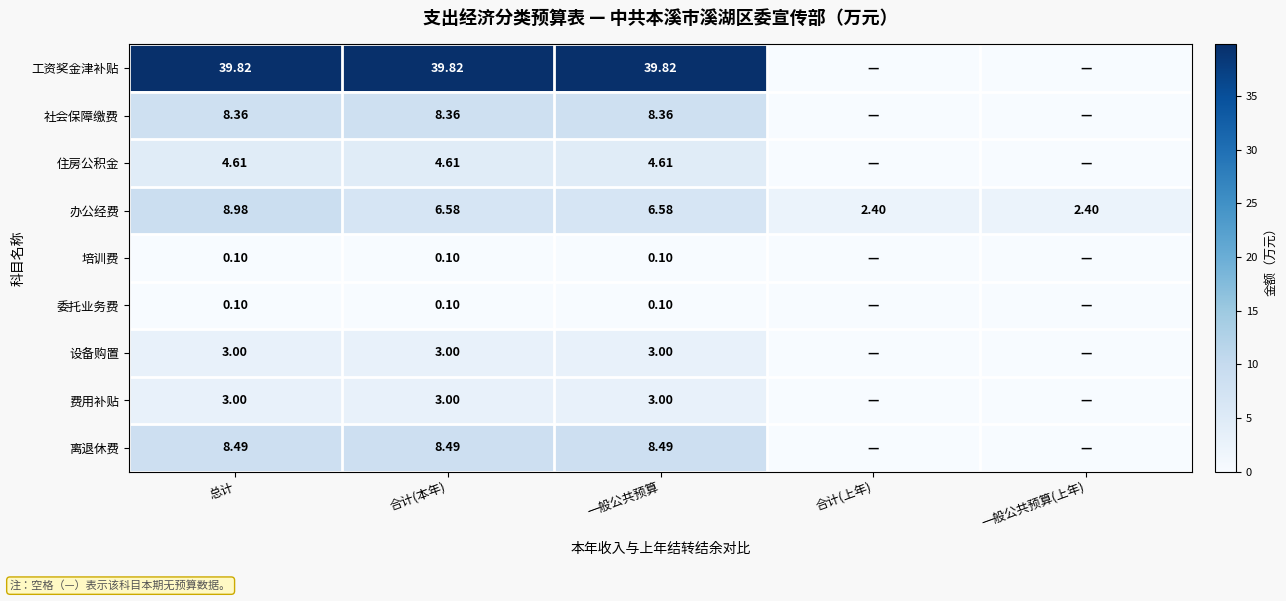

Which series changed the most between 一般公共预算 and 一般公共预算(上年)?

工资奖金津补贴